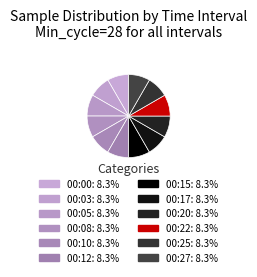

To the nearest percent, what percentage of the pie is 00:25?

8%